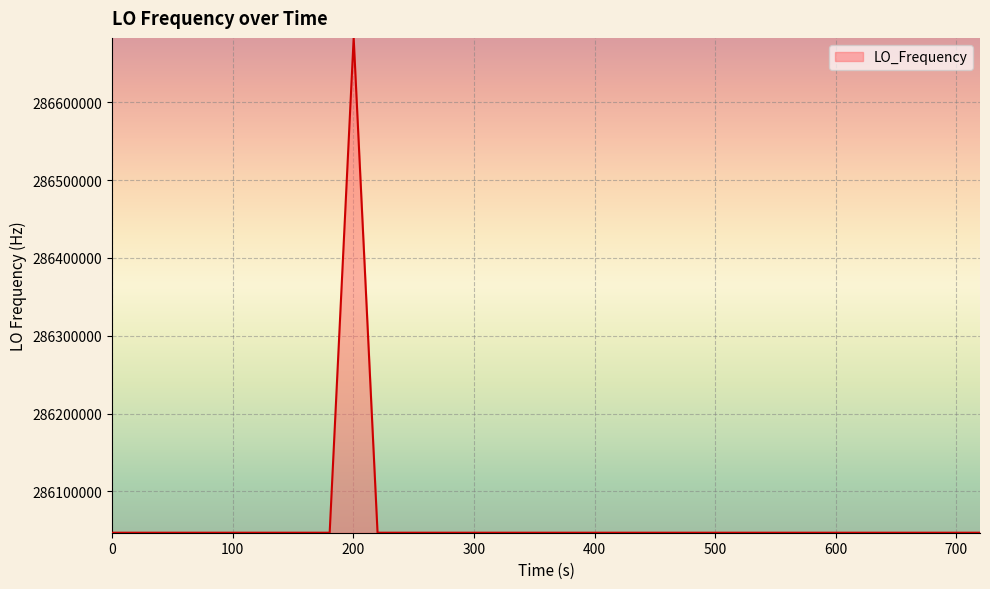

What is the minimum value shown in the chart?

286046998.1